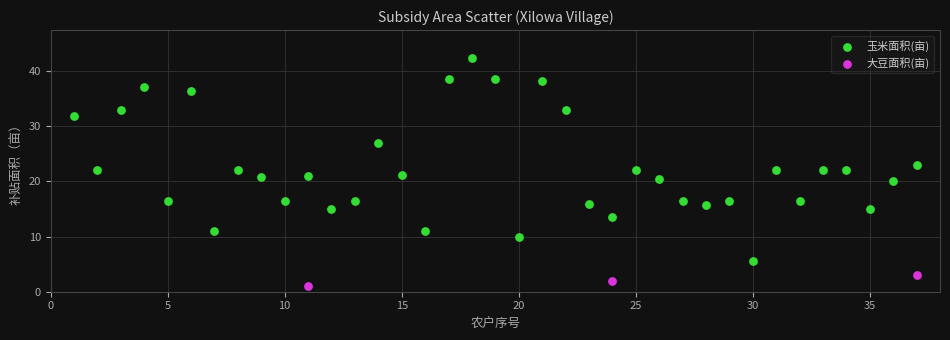

Which series has the largest Y range (max minus min)?

玉米面积(亩)